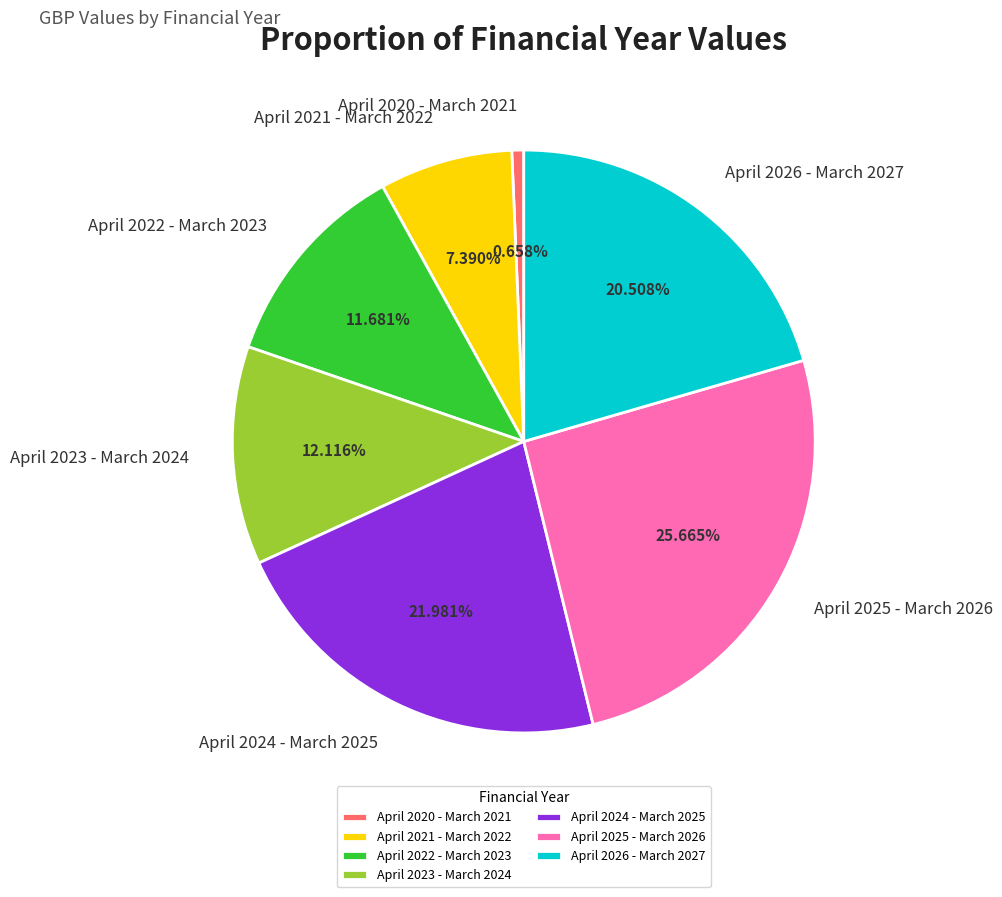

What percentage is the April 2022 - March 2023 slice, to the nearest percent?

12%